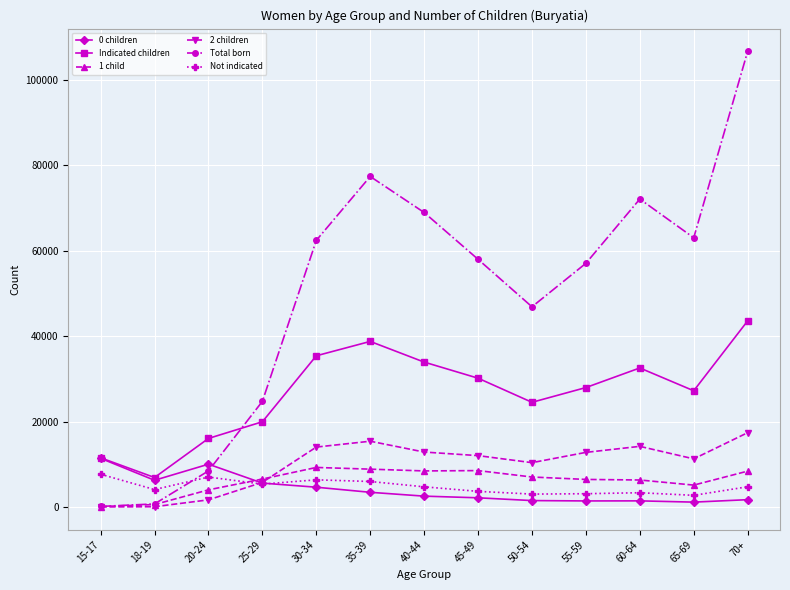

What is the minimum value for Not indicated?

2729